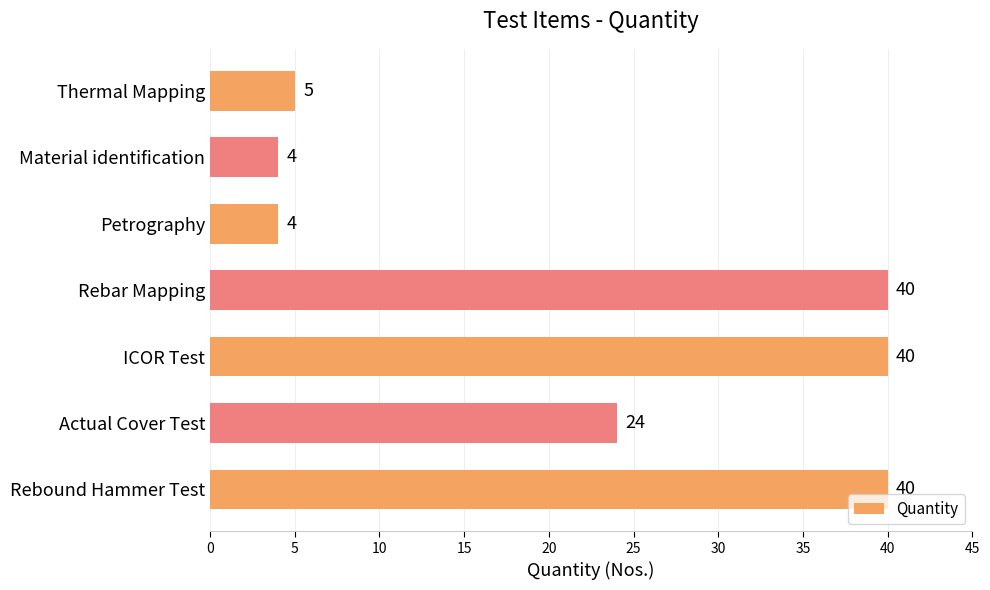

The chart shows a value of 65 at Rebar Mapping. True or false?

False